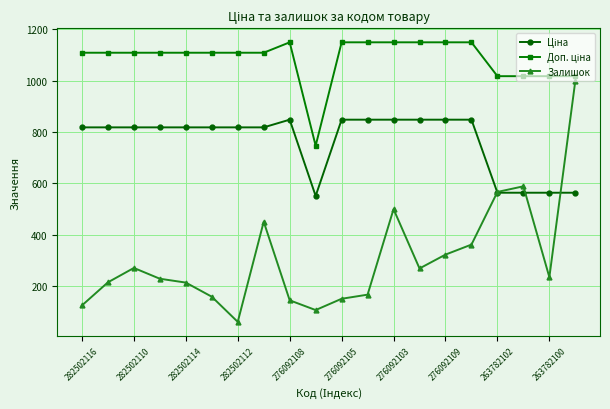

What is the value of the Залишок point at the 5th from the left?

214.0